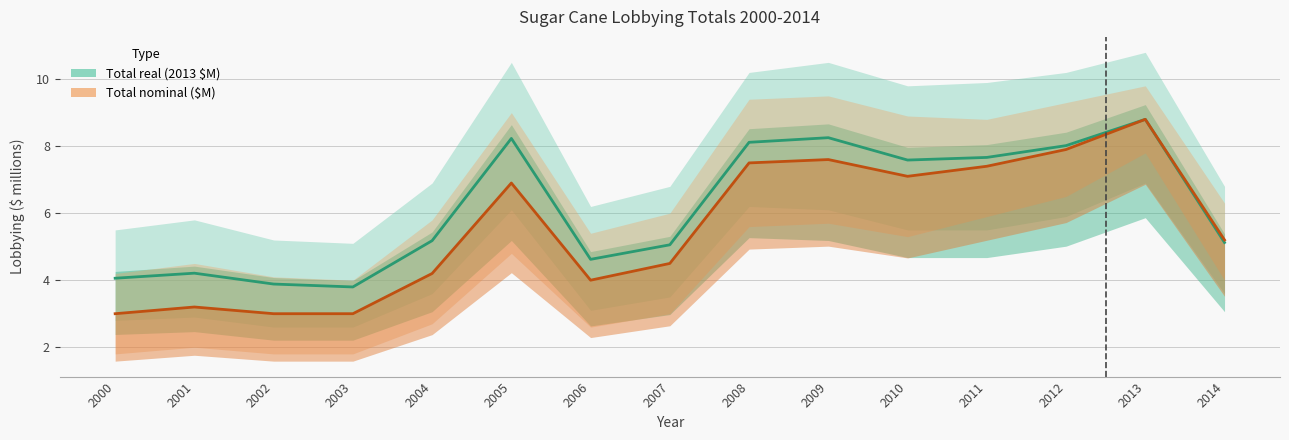

At which category does Total real (2013 $M) reach its first local valley?

2003